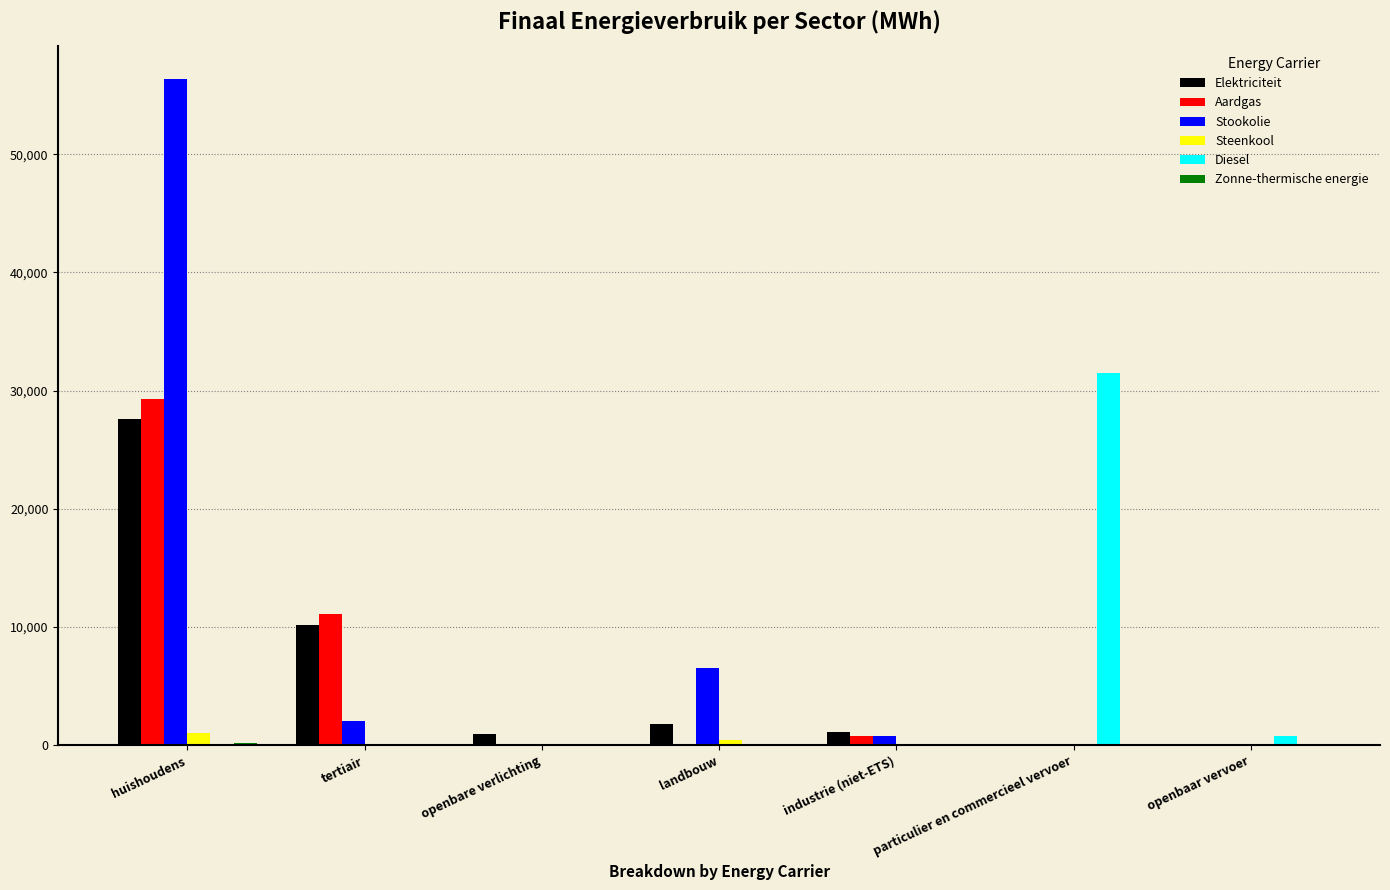

At which category is the sum across all series the highest?

huishoudens